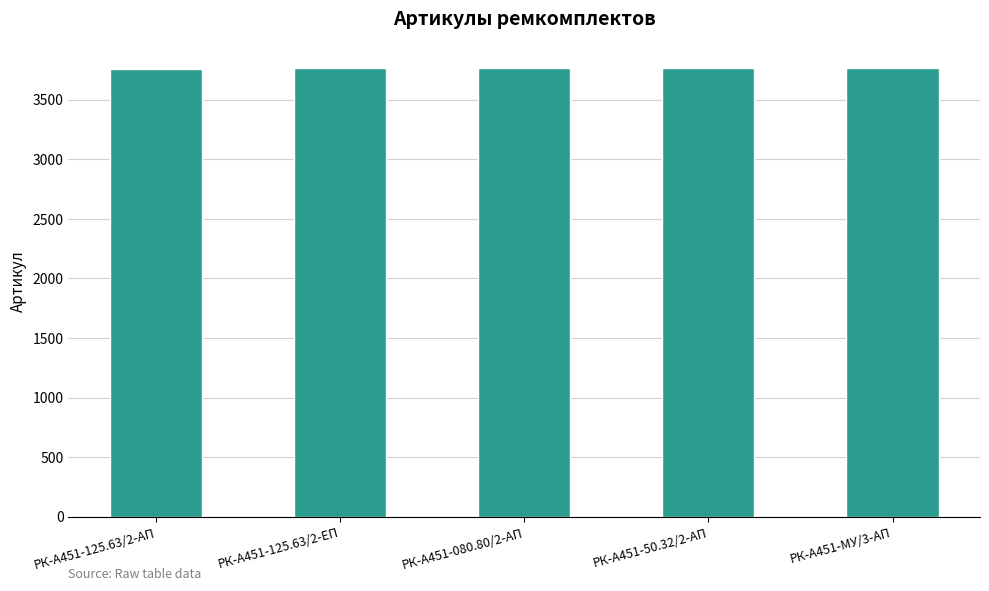

How many data points are less than 3764?

2